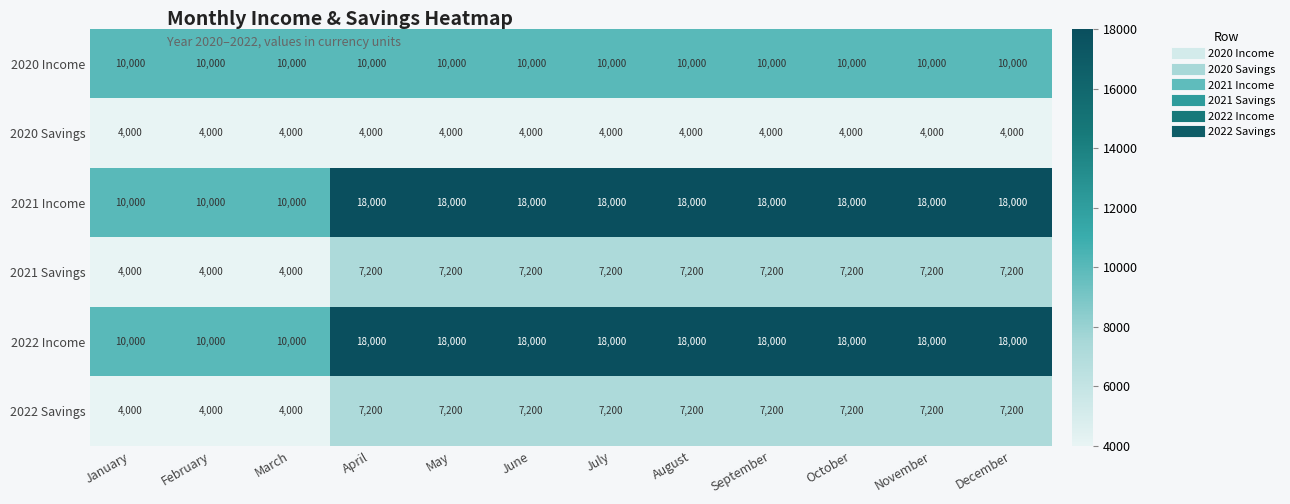

What is the approximate value of 2022 Income at October, to the nearest 100?

18000